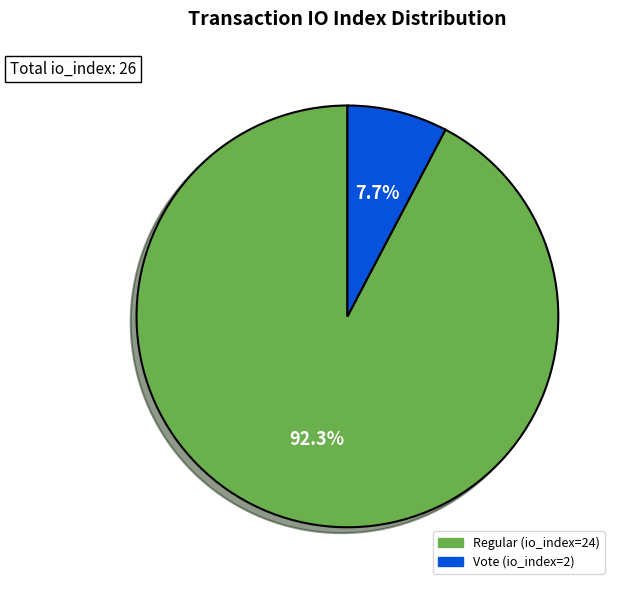

Count the number of slices in the pie.

2